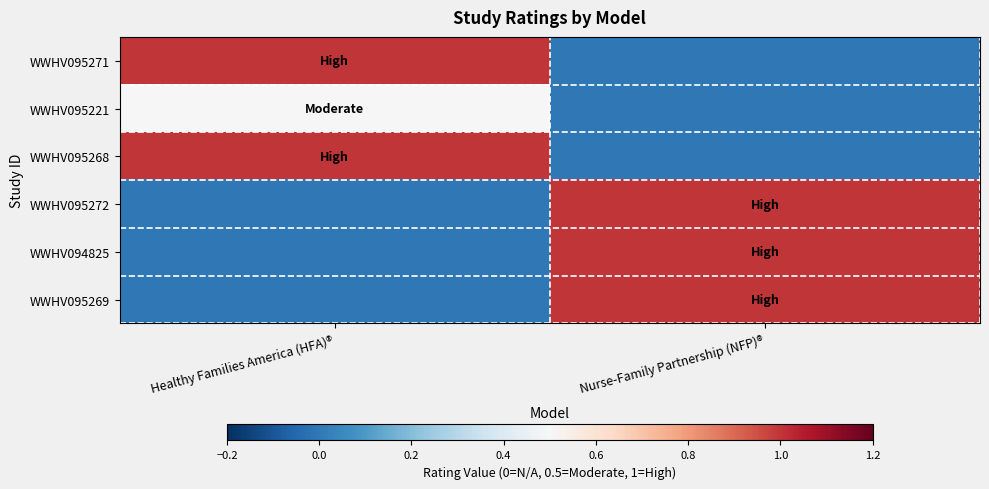

At how many categories does at least one series exceed 0?

2